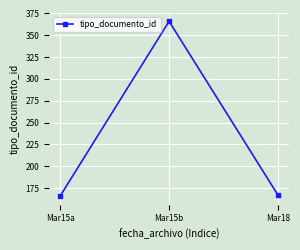

What is the minimum value shown in the chart?

166